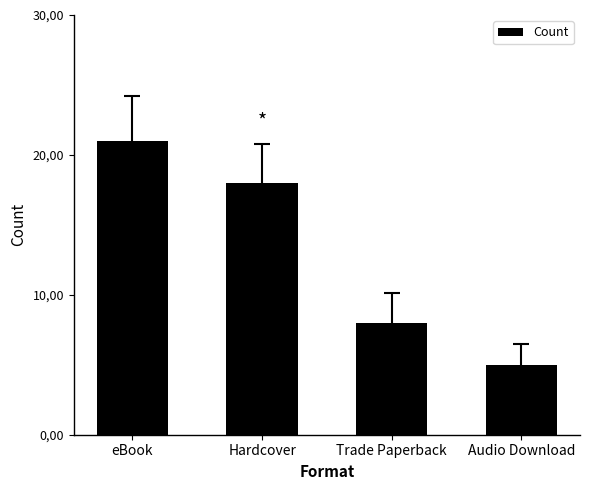

What is the maximum value shown in the chart?

21